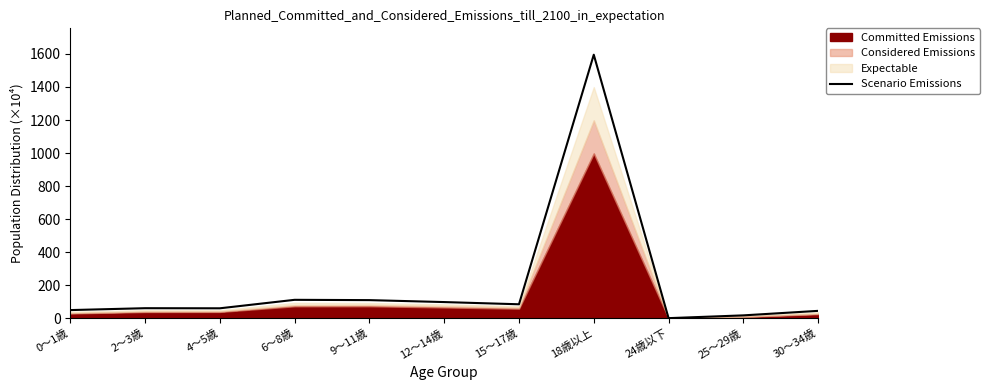

How many data points are above 62?

6